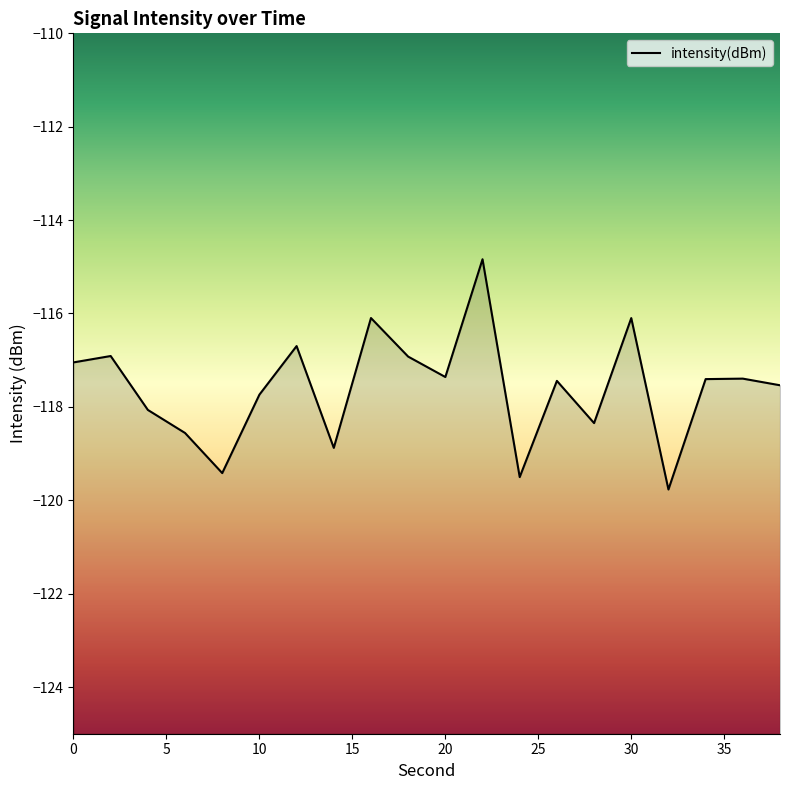

What is the maximum value shown in the chart?

-114.8